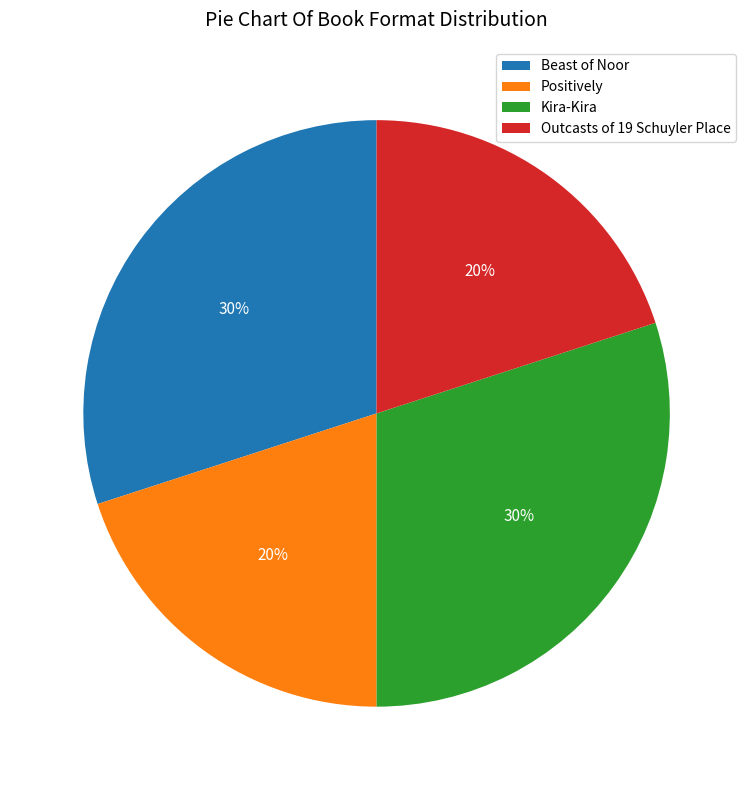

True or false: Beast of Noor accounts for 30% of the total.

True